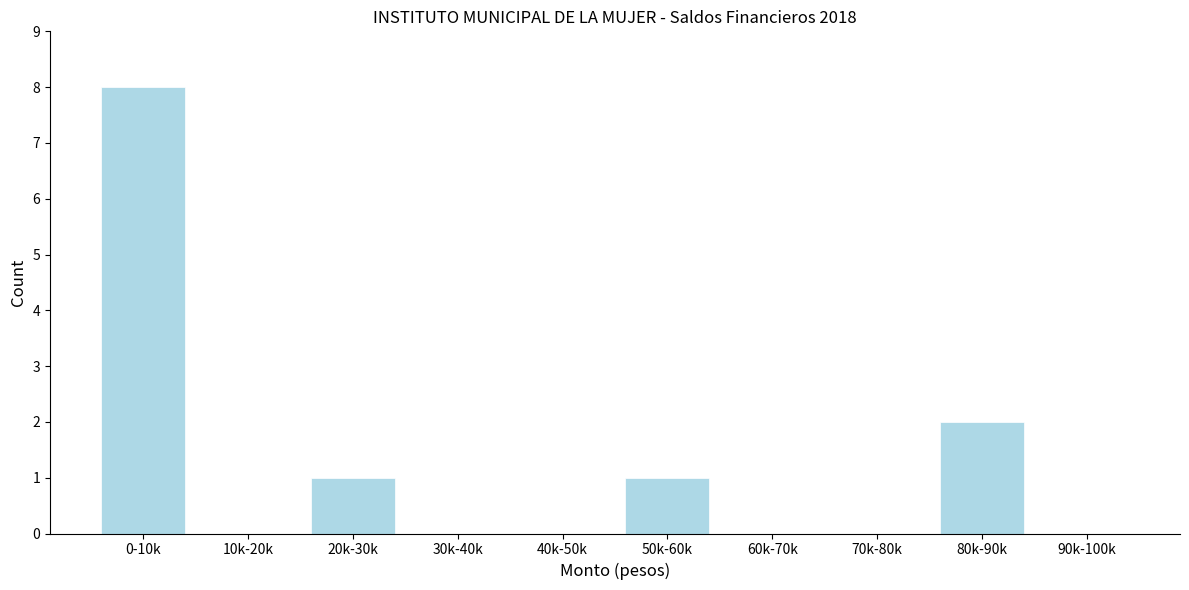

Reading right to left, what are all the values shown in this chart?

90k-100k=0	80k-90k=2	70k-80k=0	60k-70k=0	50k-60k=1	40k-50k=0	30k-40k=0	20k-30k=1	10k-20k=0	0-10k=8